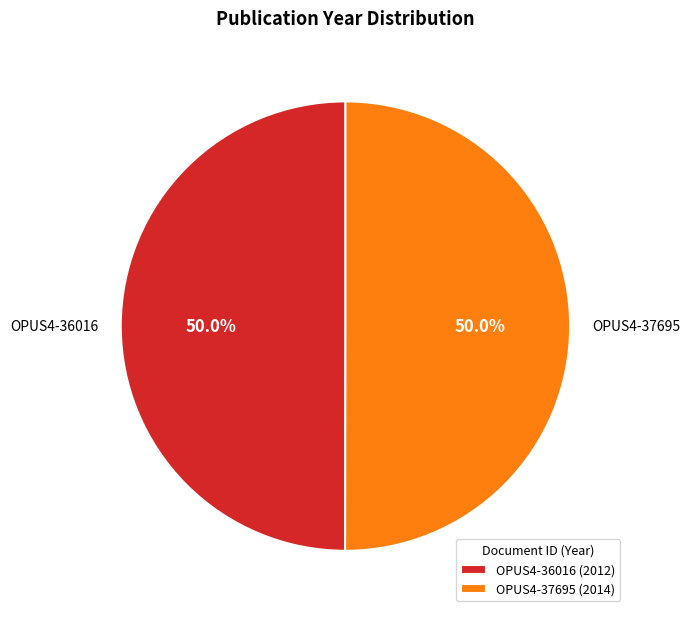

Combined, what portion of the pie is OPUS4-37695 and OPUS4-36016?

100.0%